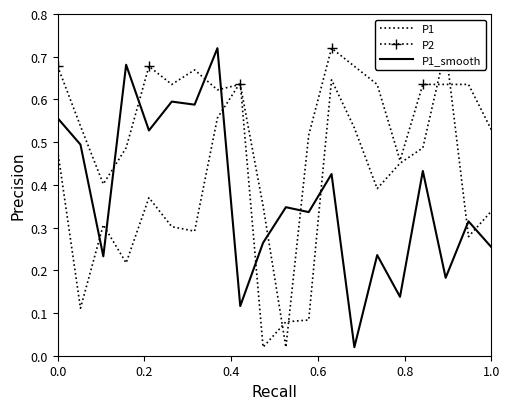

How many intersections are there between P2 and P1_smooth?

6